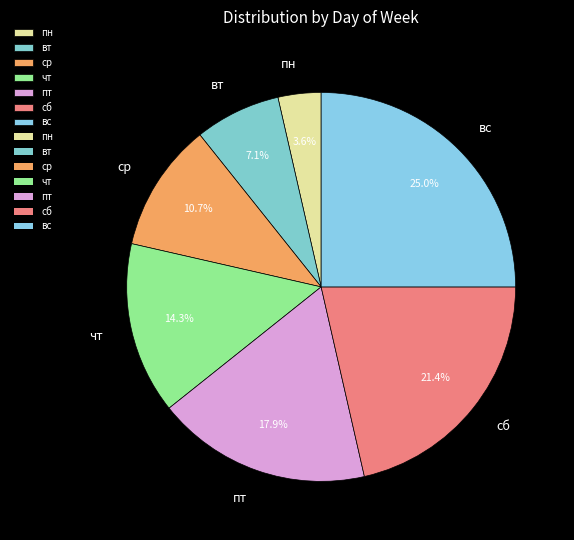

True or false: пт accounts for 18% of the total.

True